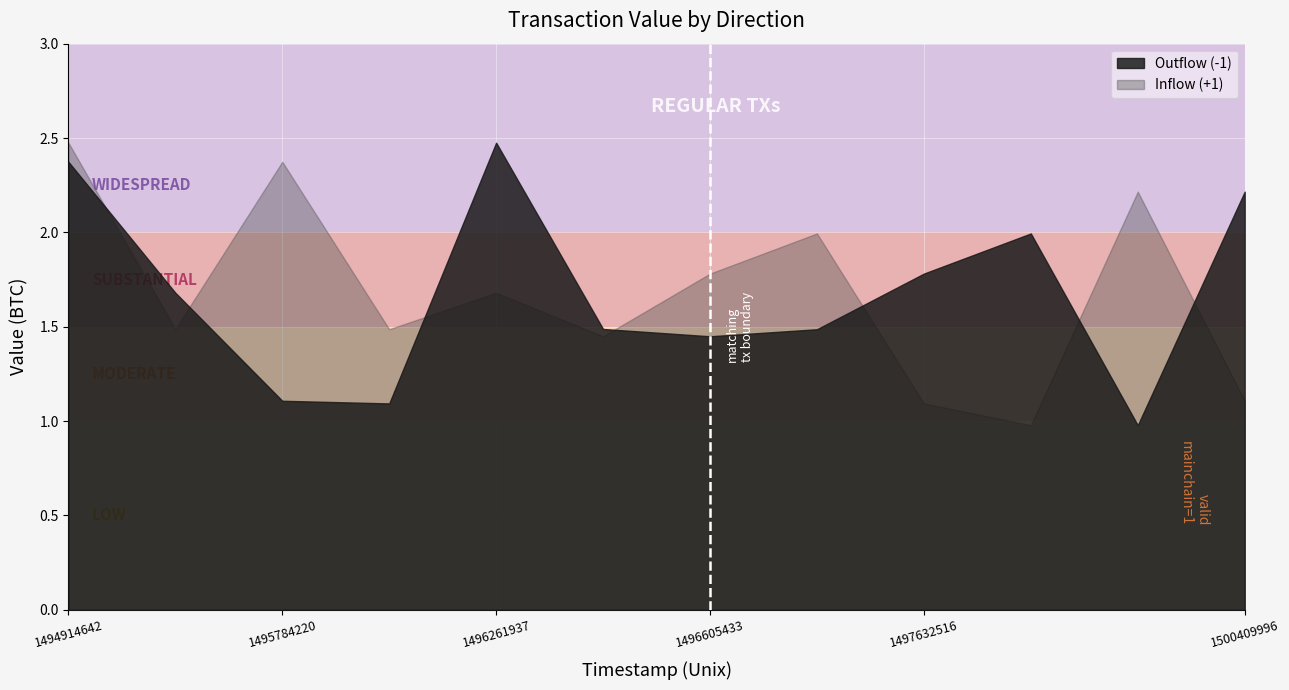

At which category is the sum across all series the highest?

1494914642